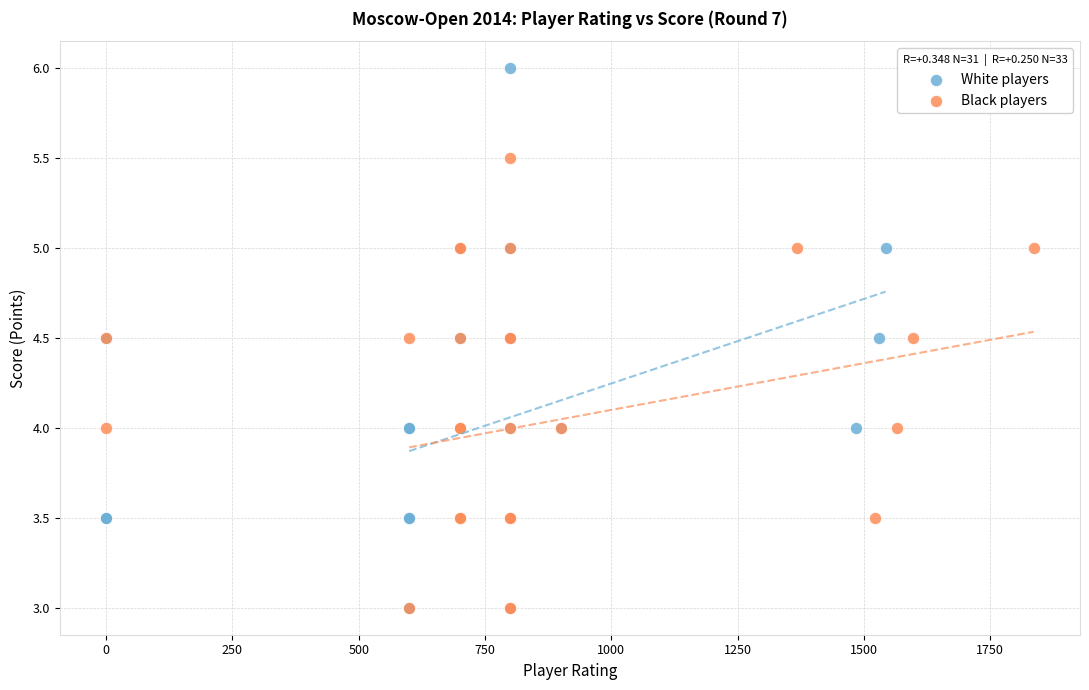

Which series contains the highest Y value?

White players